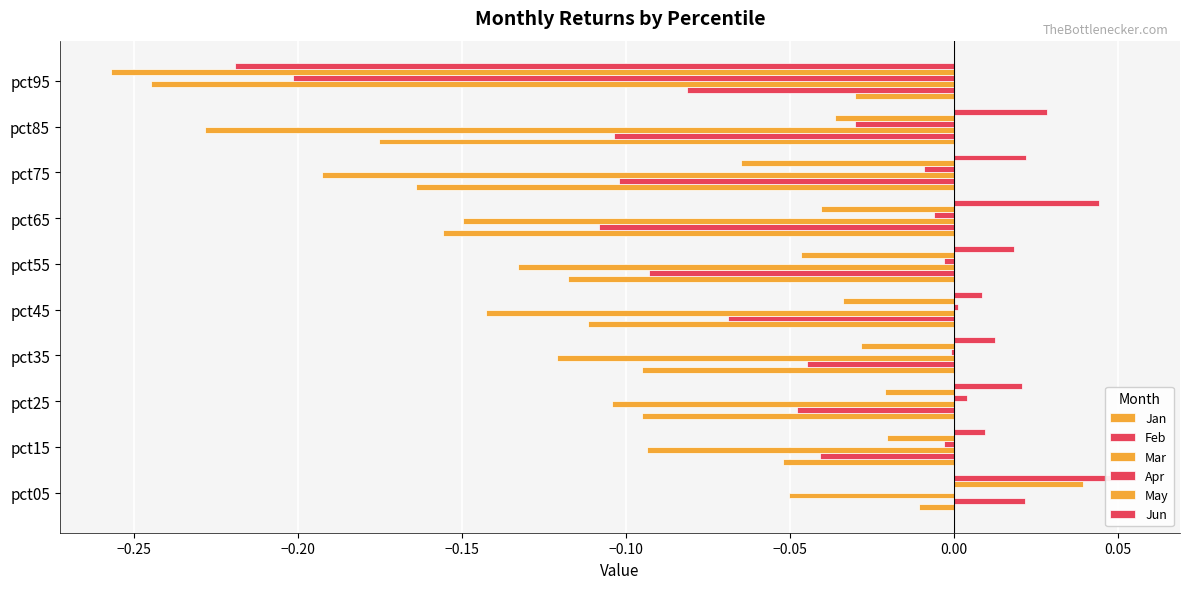

How many bars are there in total?

60